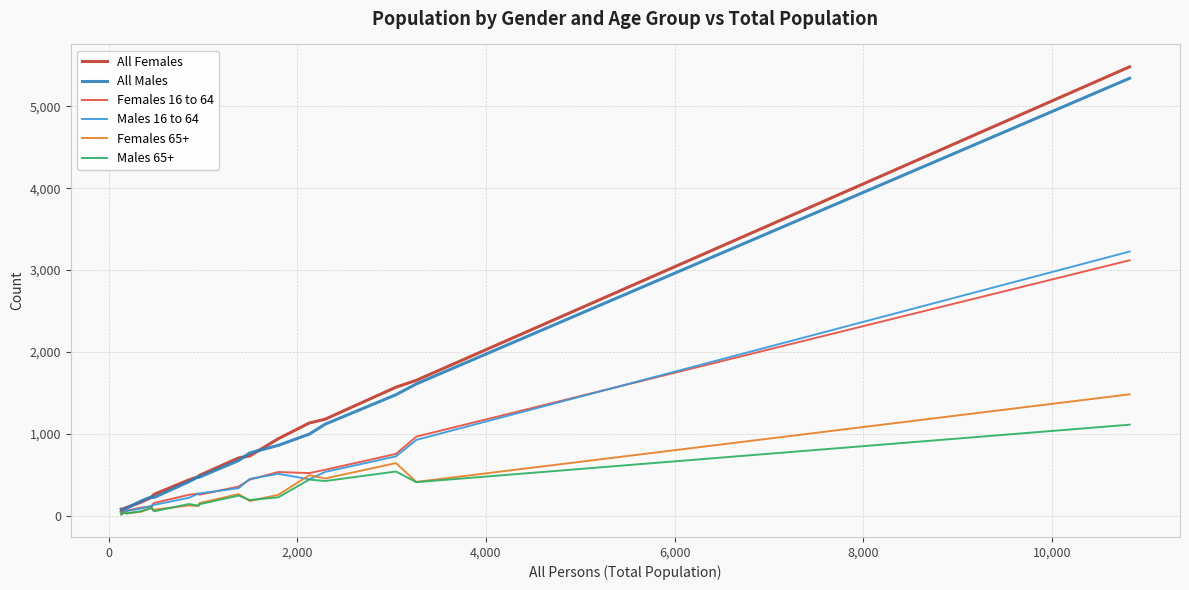

What is the highest value of the All Females series?

5482